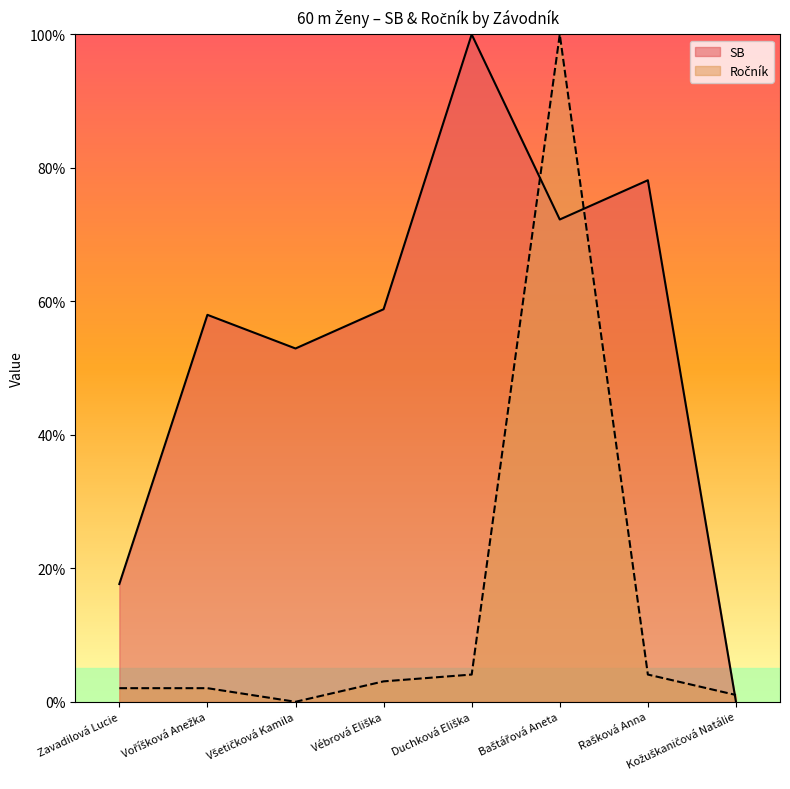

Which has a higher value, Kožuškaničová Natálie or Všetičková Kamila?

Všetičková Kamila